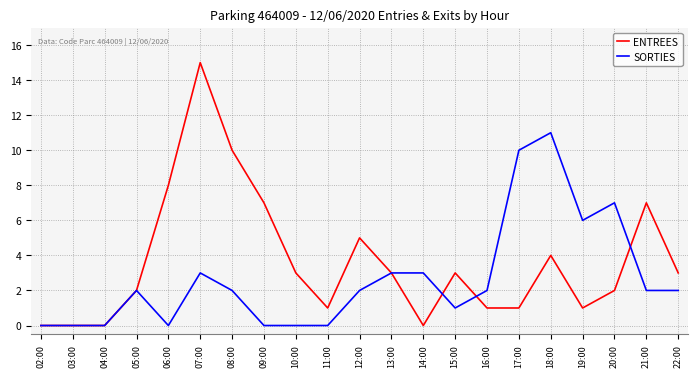

What is the sum of the SORTIES values at 13:00 and 16:00?

5